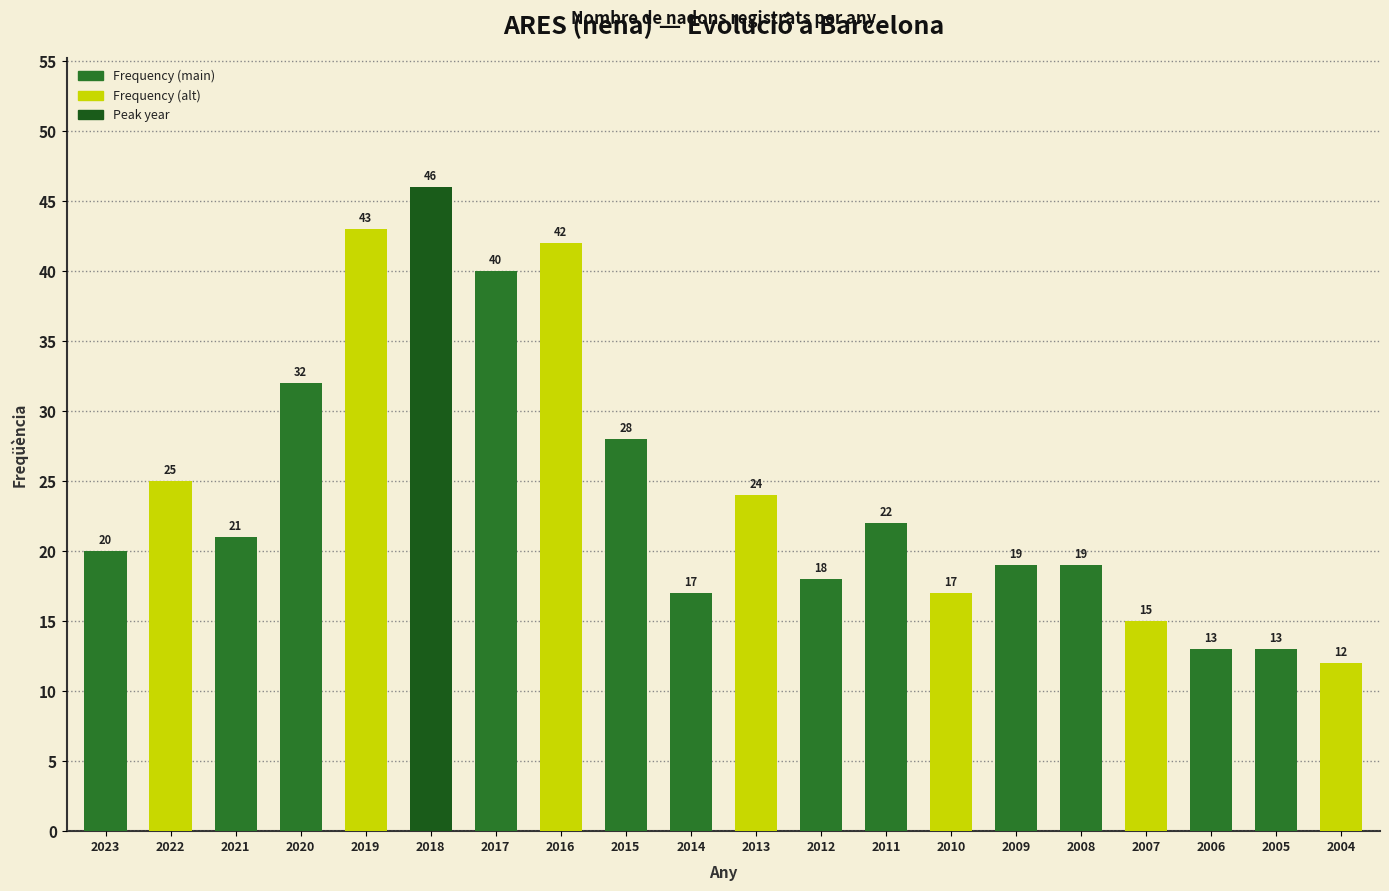

What is the minimum value shown in the chart?

12